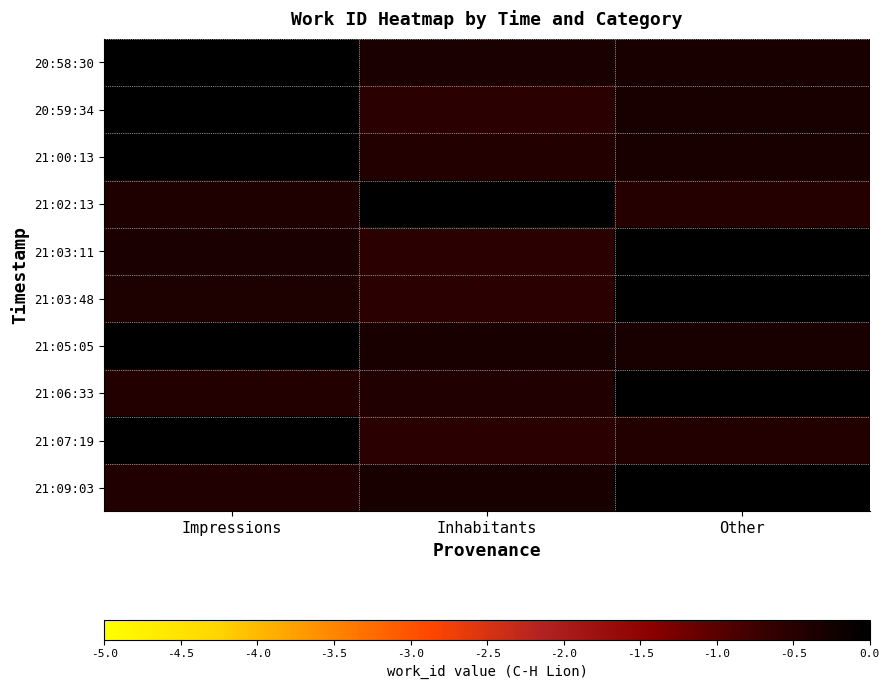

How many categories are shown in the chart?

3